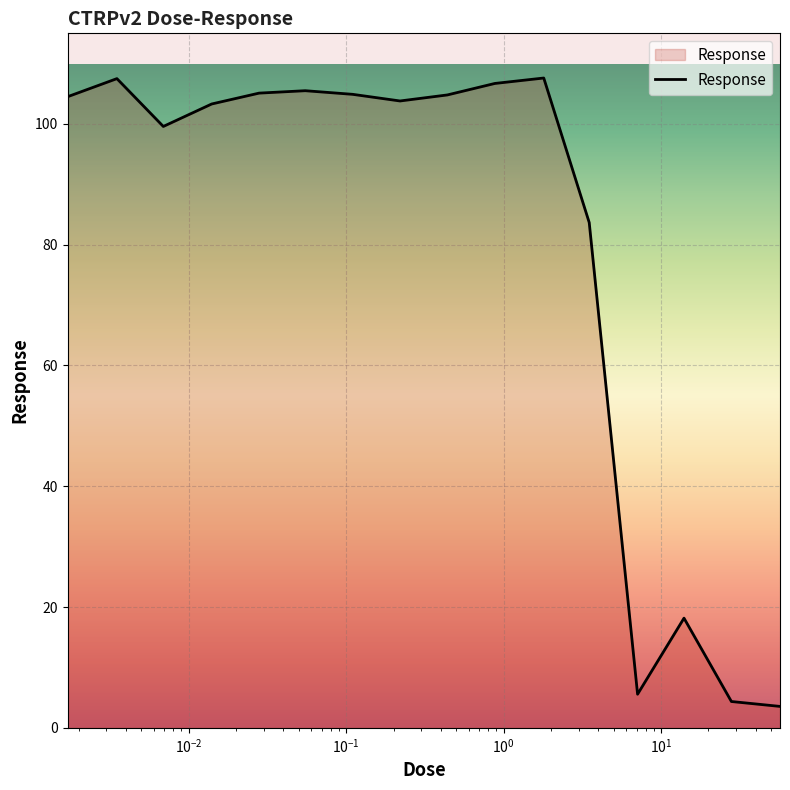

What is the difference between the maximum and minimum values?

104.1